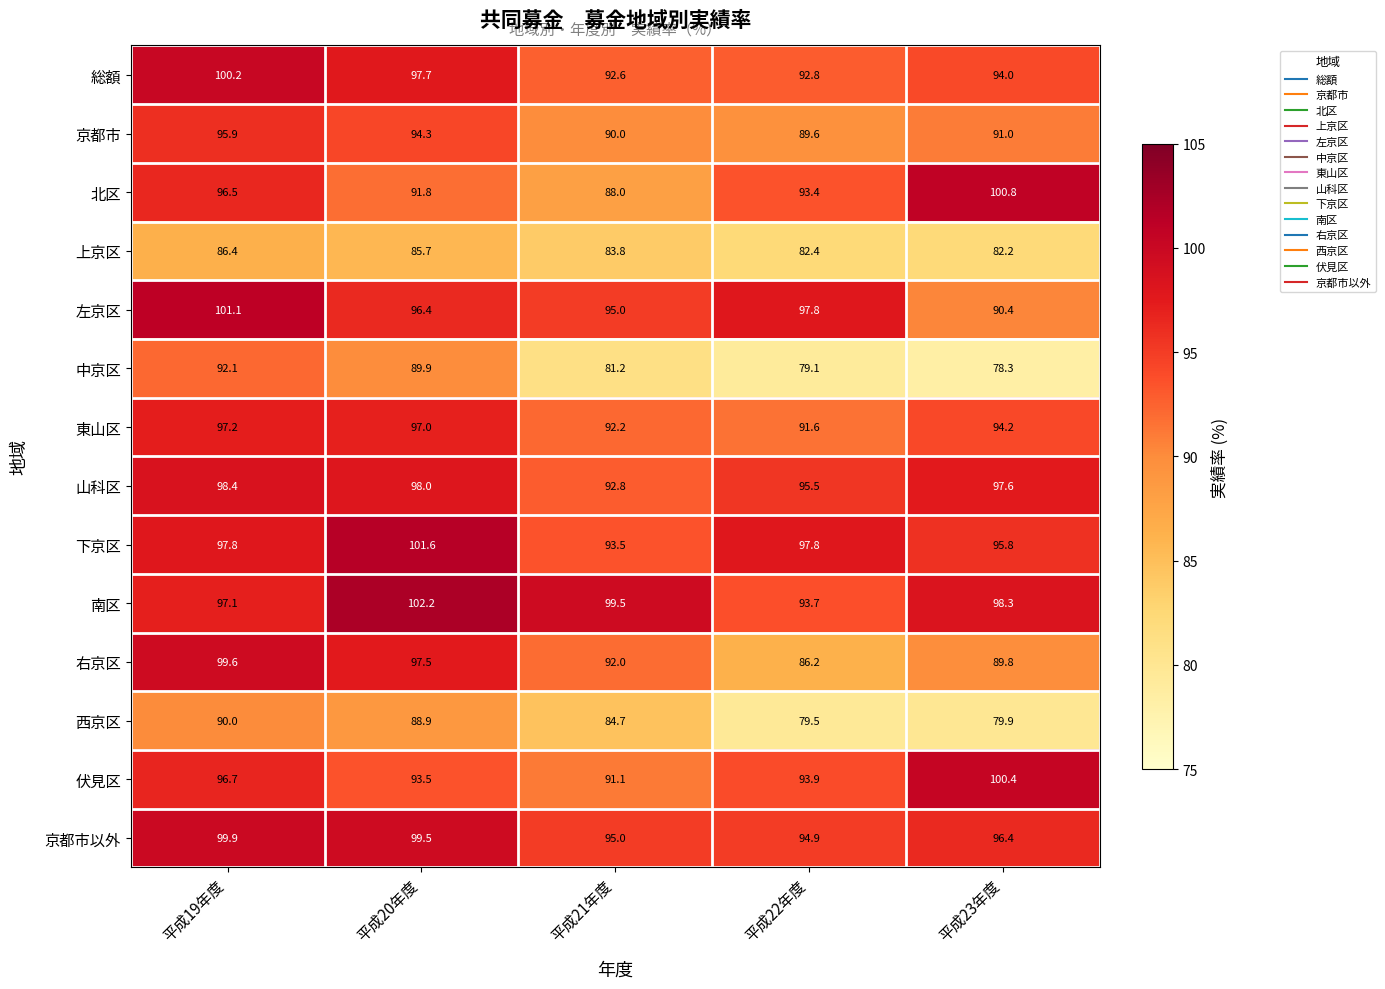

Which series has the largest range (max minus min)?

中京区